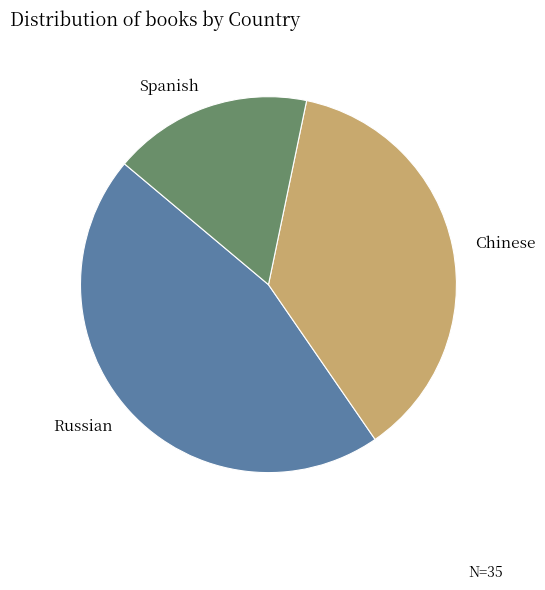

True or false: Chinese accounts for 37% of the total.

True